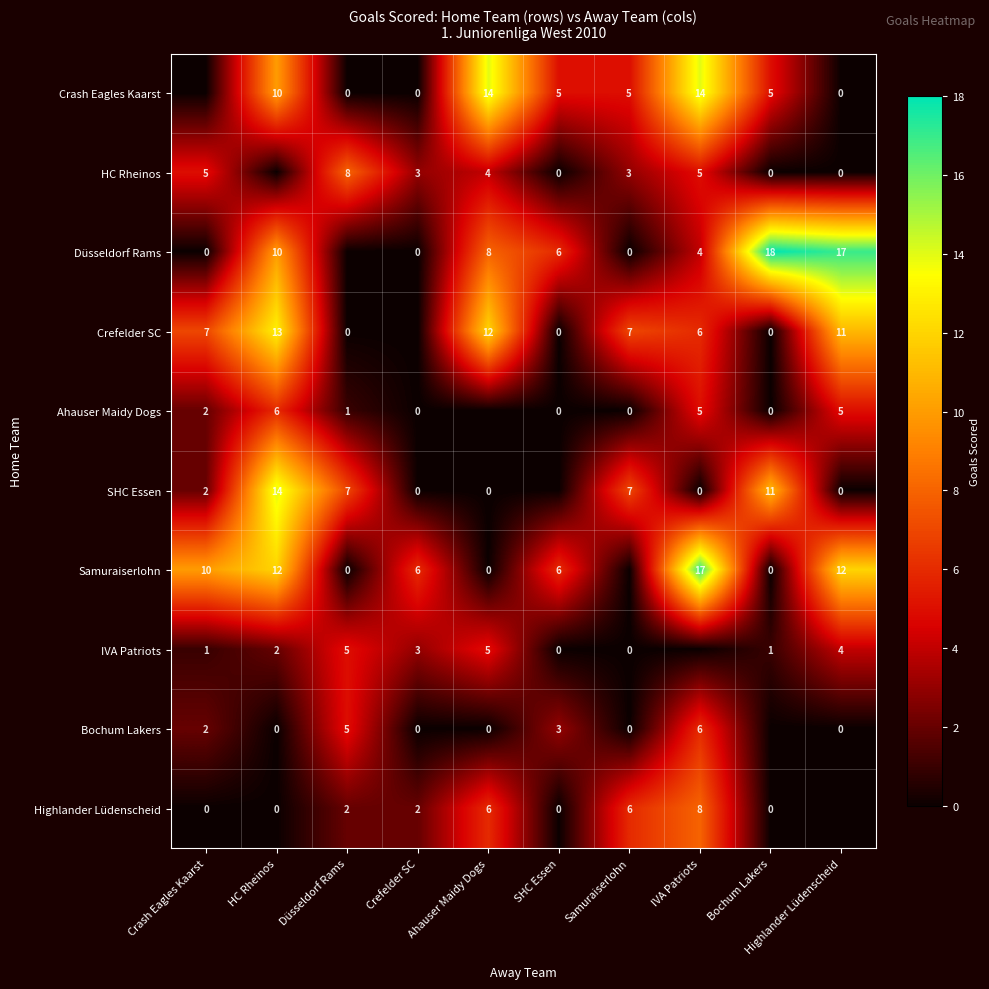

The value of HC Rheinos at Ahauser Maidy Dogs is 4. True or false?

True